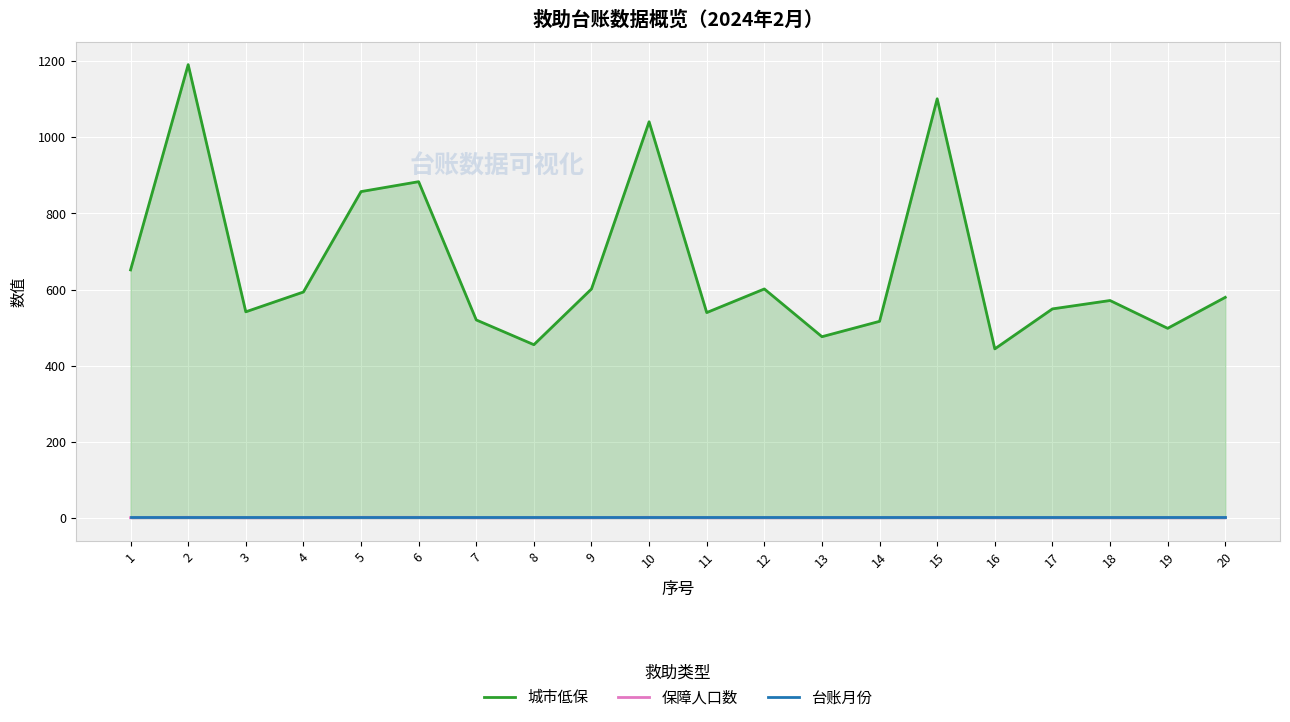

What is the greatest value displayed?

1190.6